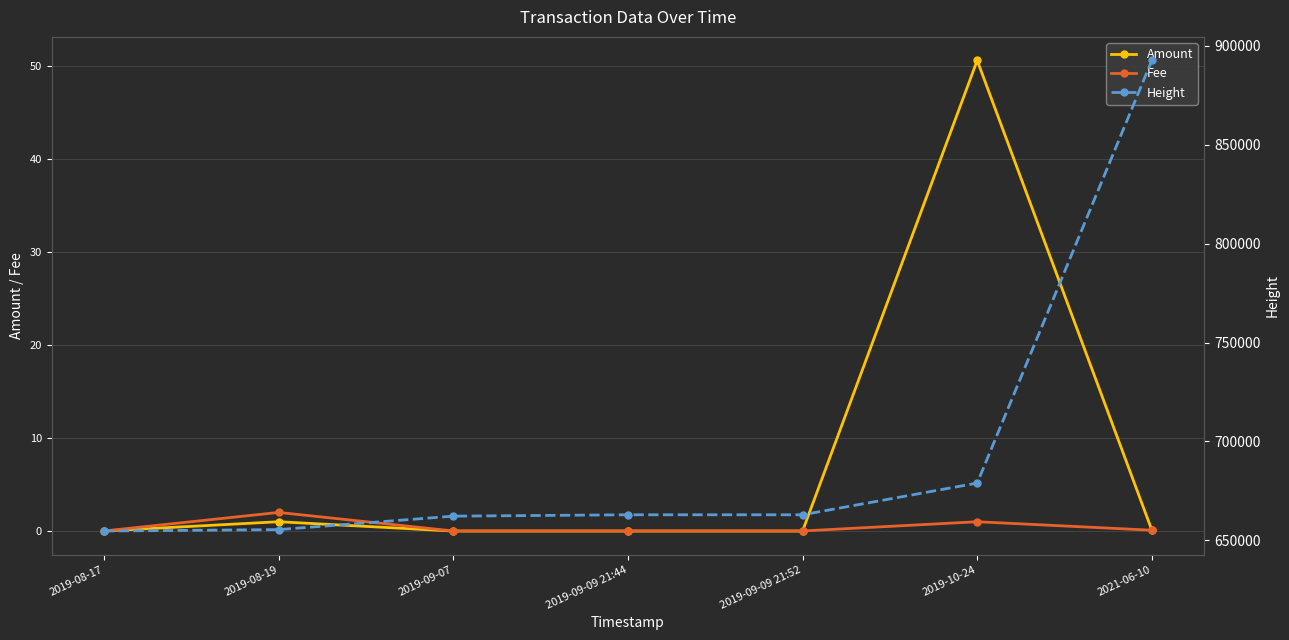

The value of Height at 2019-09-09 21:52 is 342976.6. True or false?

False